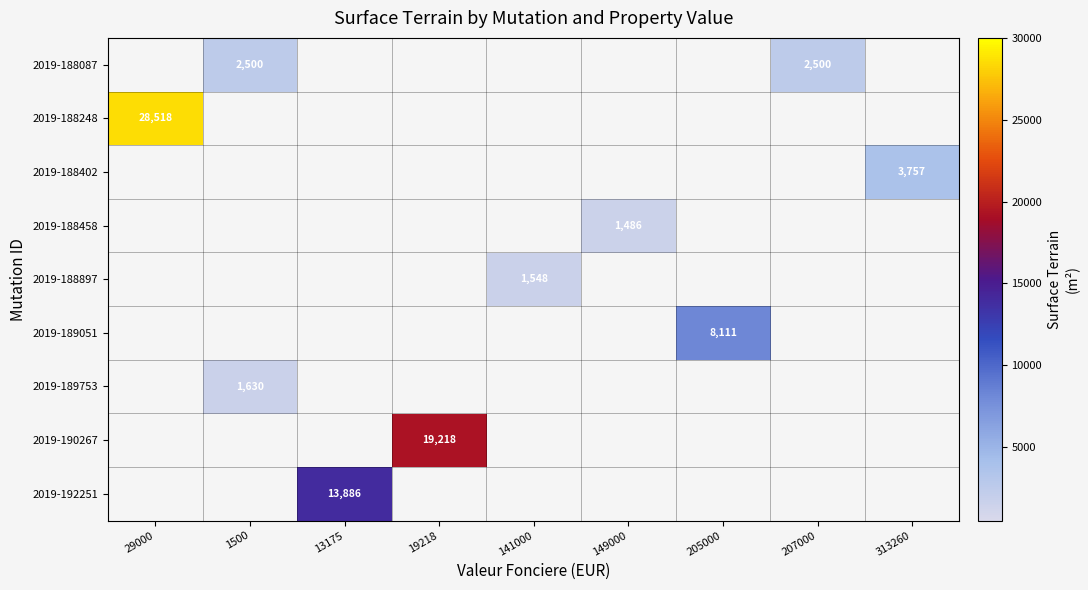

Count the number of data series in this chart.

9